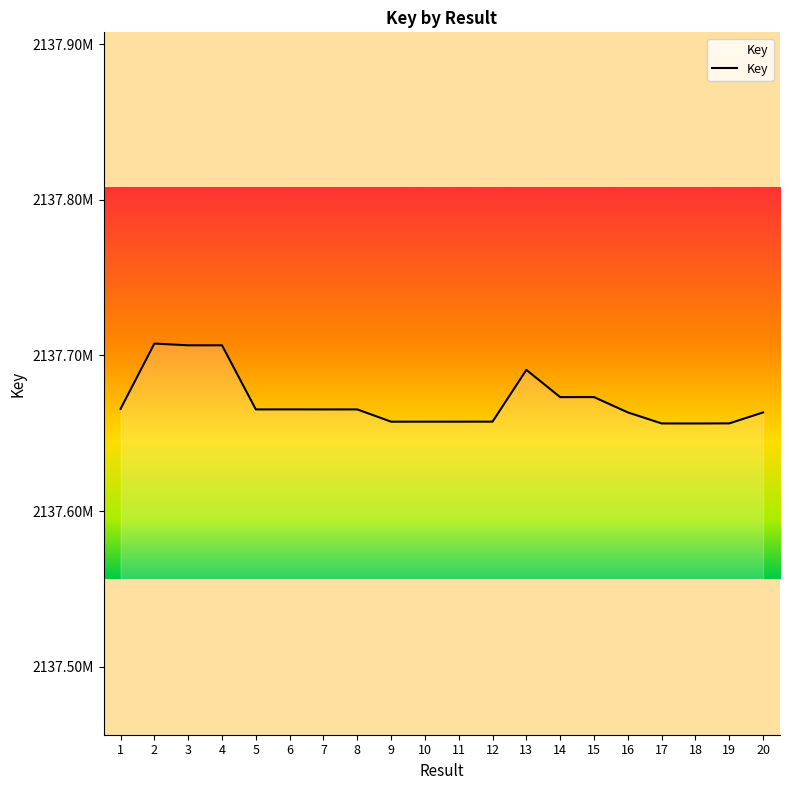

Read the value at 8.

2137665350